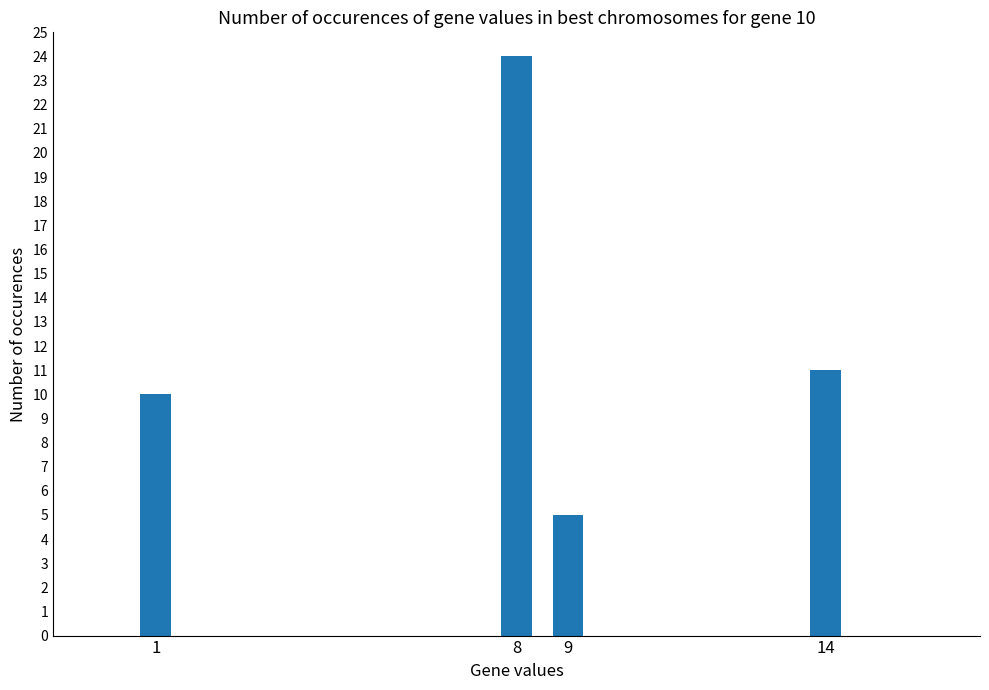

True or false: the data shows 11 at 14.

True